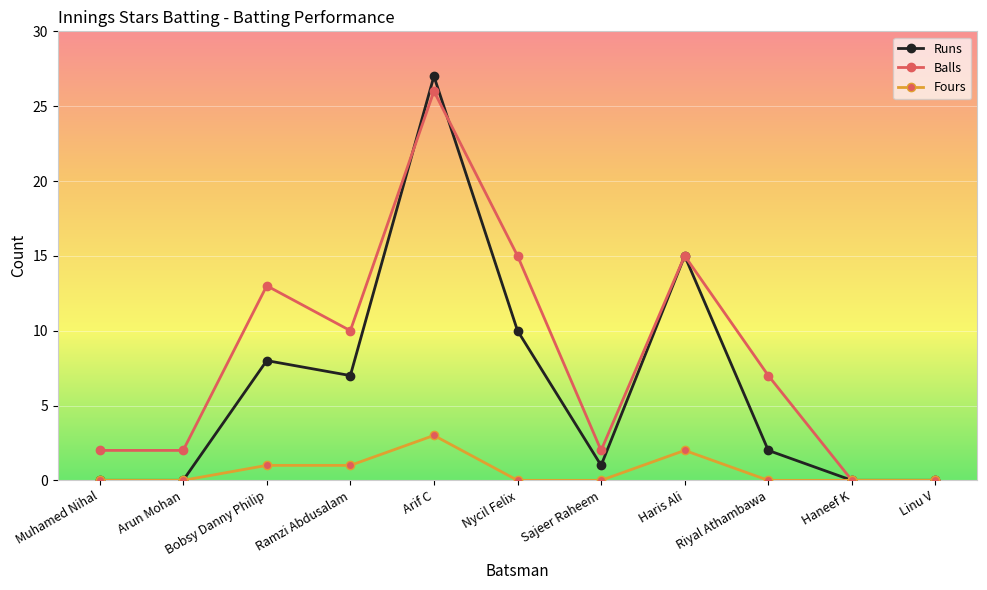

List the series in order of their overall mean, highest first.

Balls, Runs, Fours